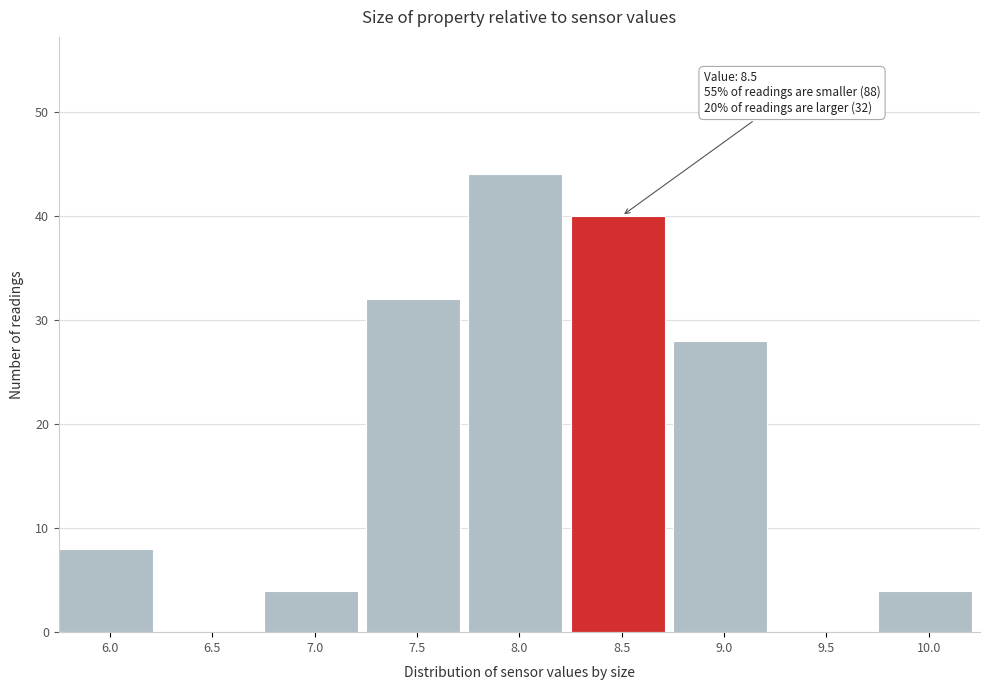

Reading left to right, extract all data points from this chart.

6.0=8	6.5=0	7.0=4	7.5=32	8.0=44	8.5=40	9.0=28	9.5=0	10.0=4